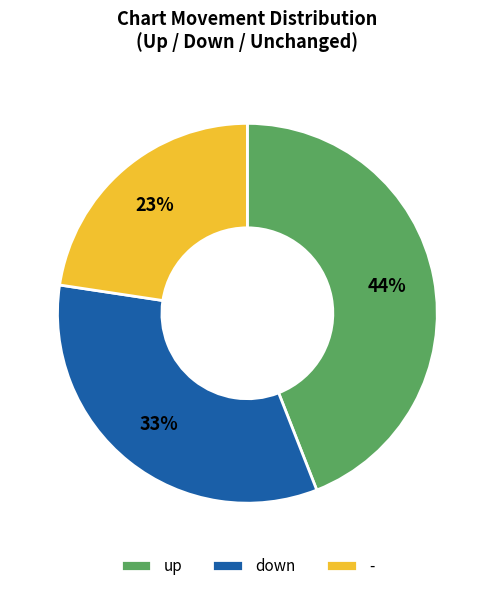

Count the number of slices in the pie.

3